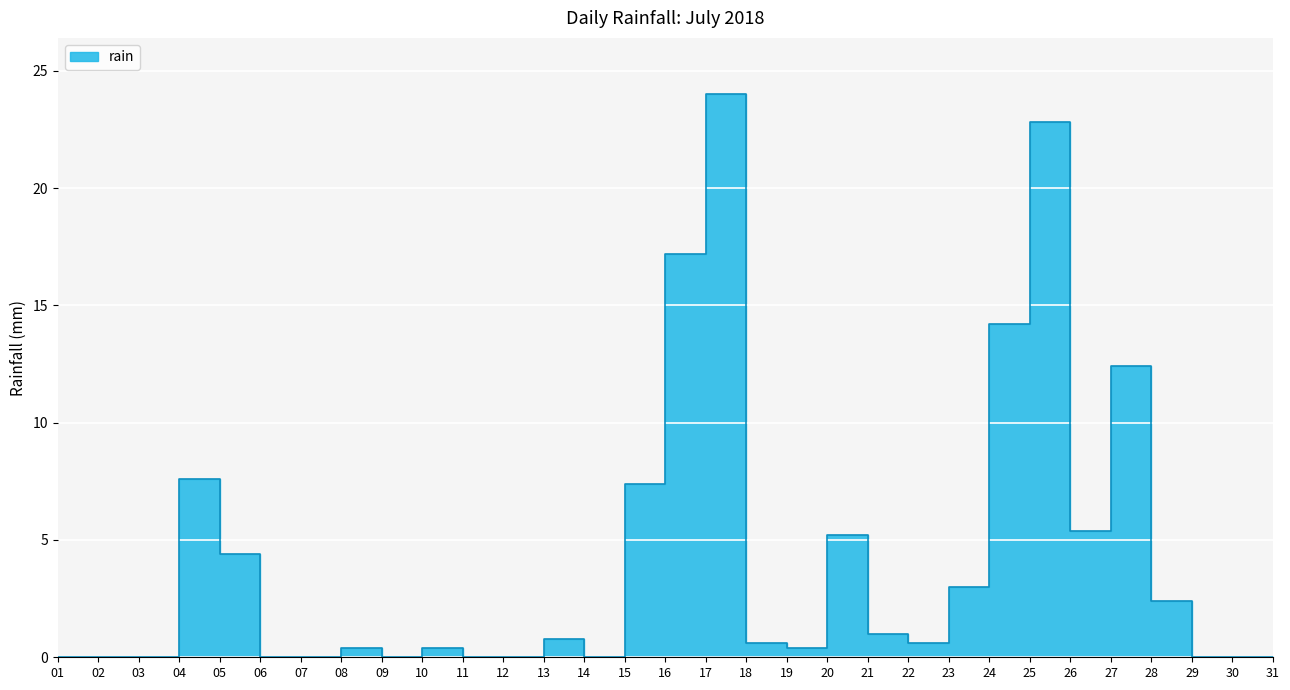

How many values exceed 0?

19